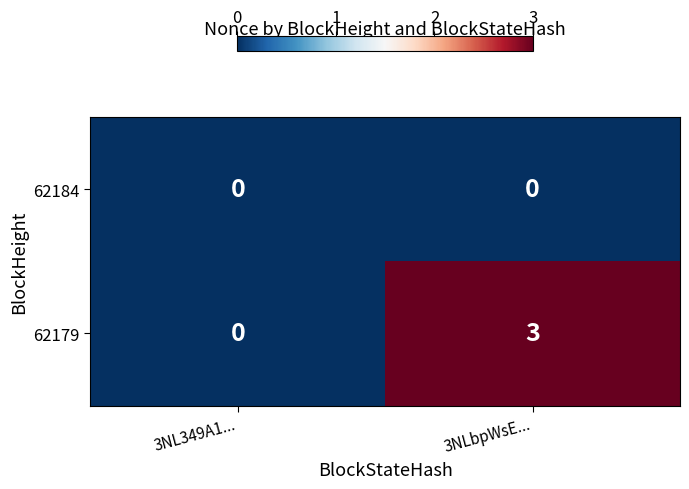

The 62179 series shows 3 at 3NLbpWsE.... True or false?

True